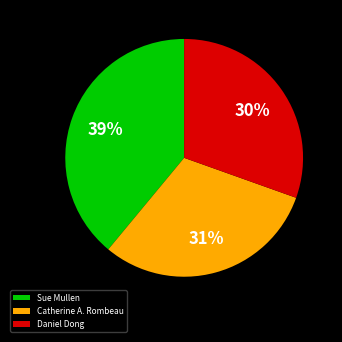

Does any single category account for the majority?

No